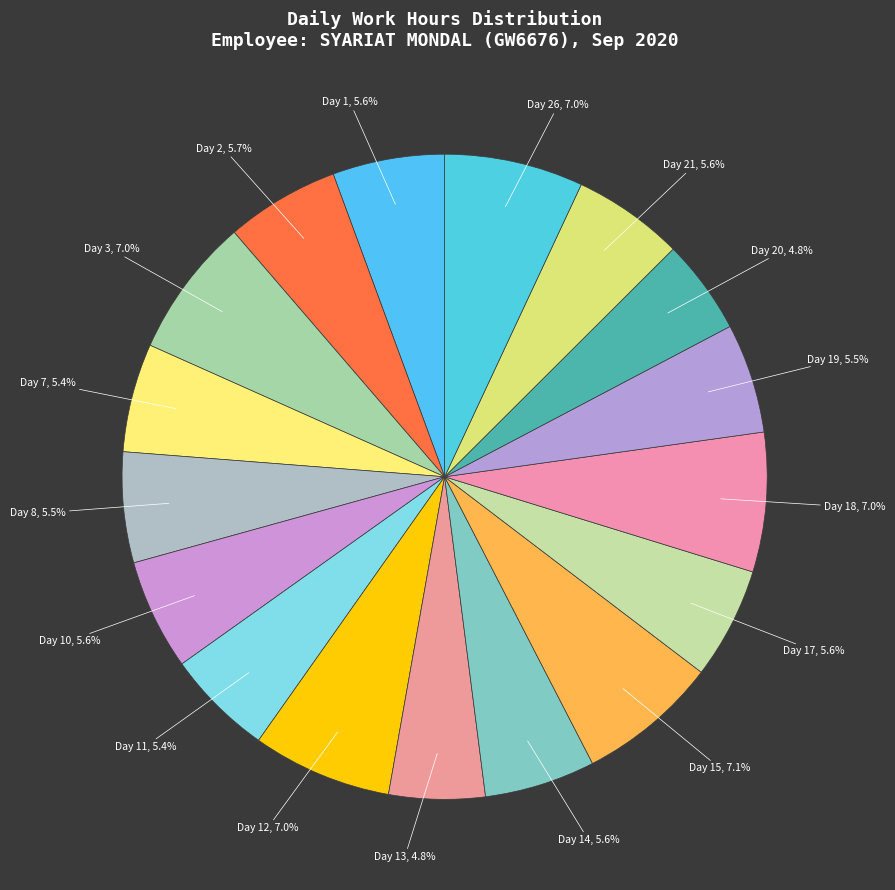

Rank the categories by value from highest to lowest.

Day 15, Day 3, Day 12, Day 18, Day 26, Day 2, Day 1, Day 17, Day 21, Day 14, Day 10, Day 8, Day 19, Day 7, Day 11, Day 13, Day 20